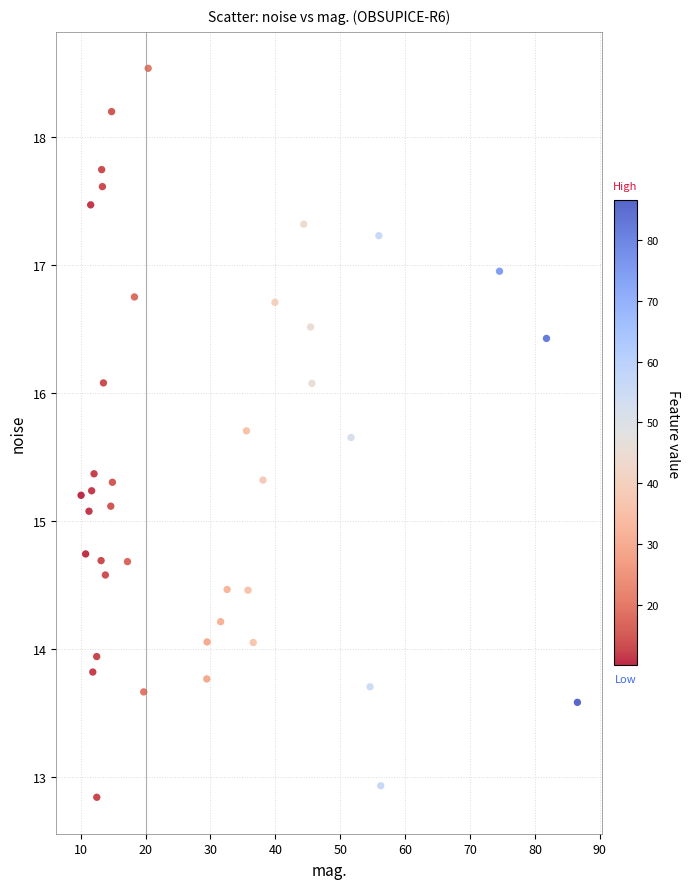

What is the range of X values (max minus min)?

76.5